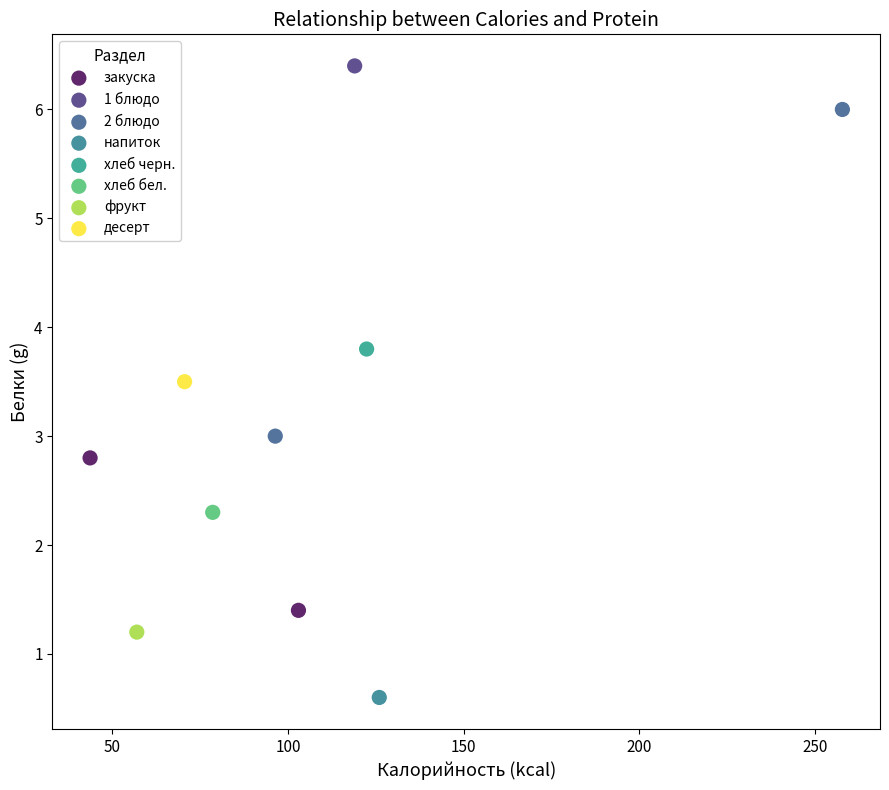

Which series reaches the maximum Y coordinate?

1 блюдо